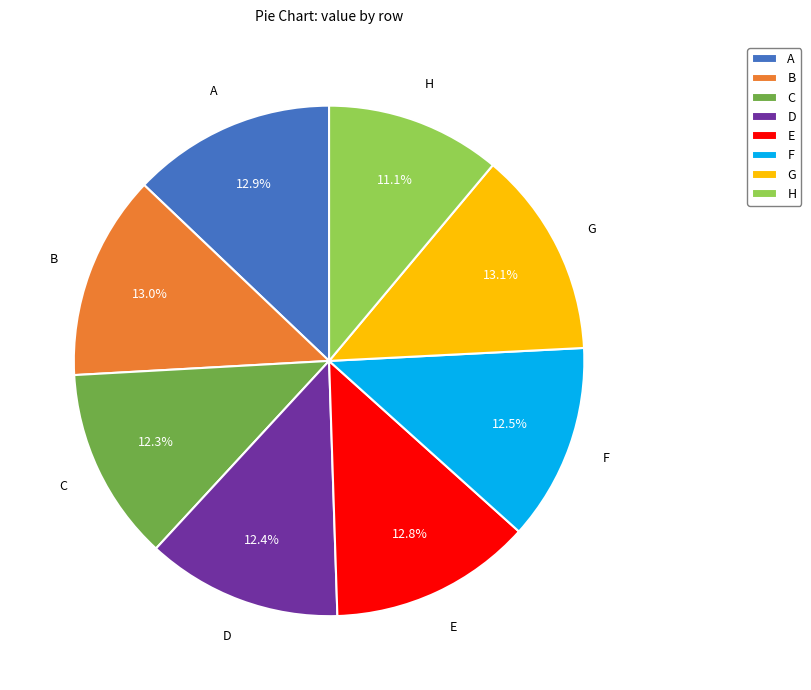

How many slices are in this pie chart?

8